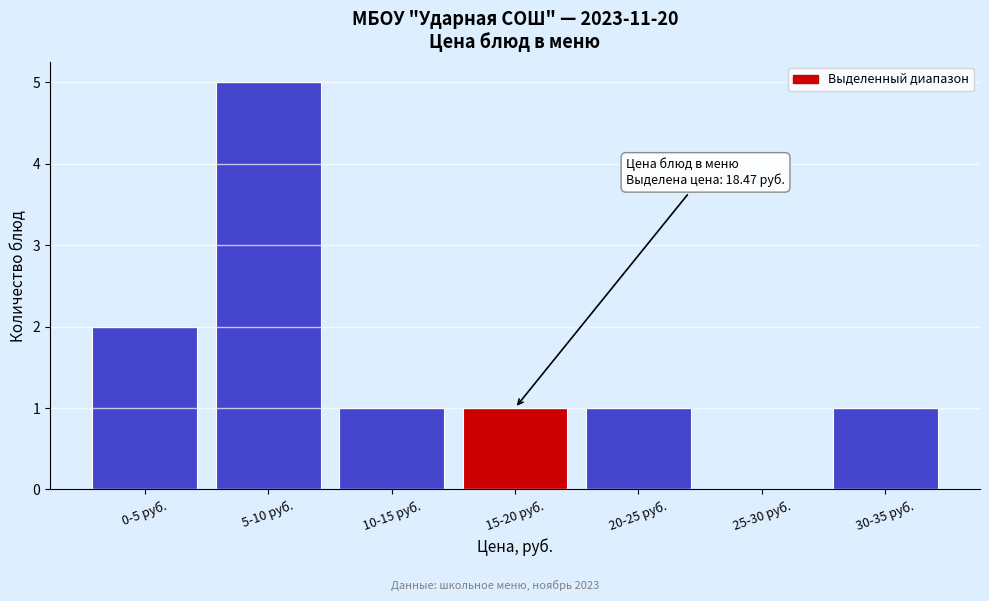

What is the ratio of the value at 30-35 руб. to the value at 15-20 руб.?

1.0